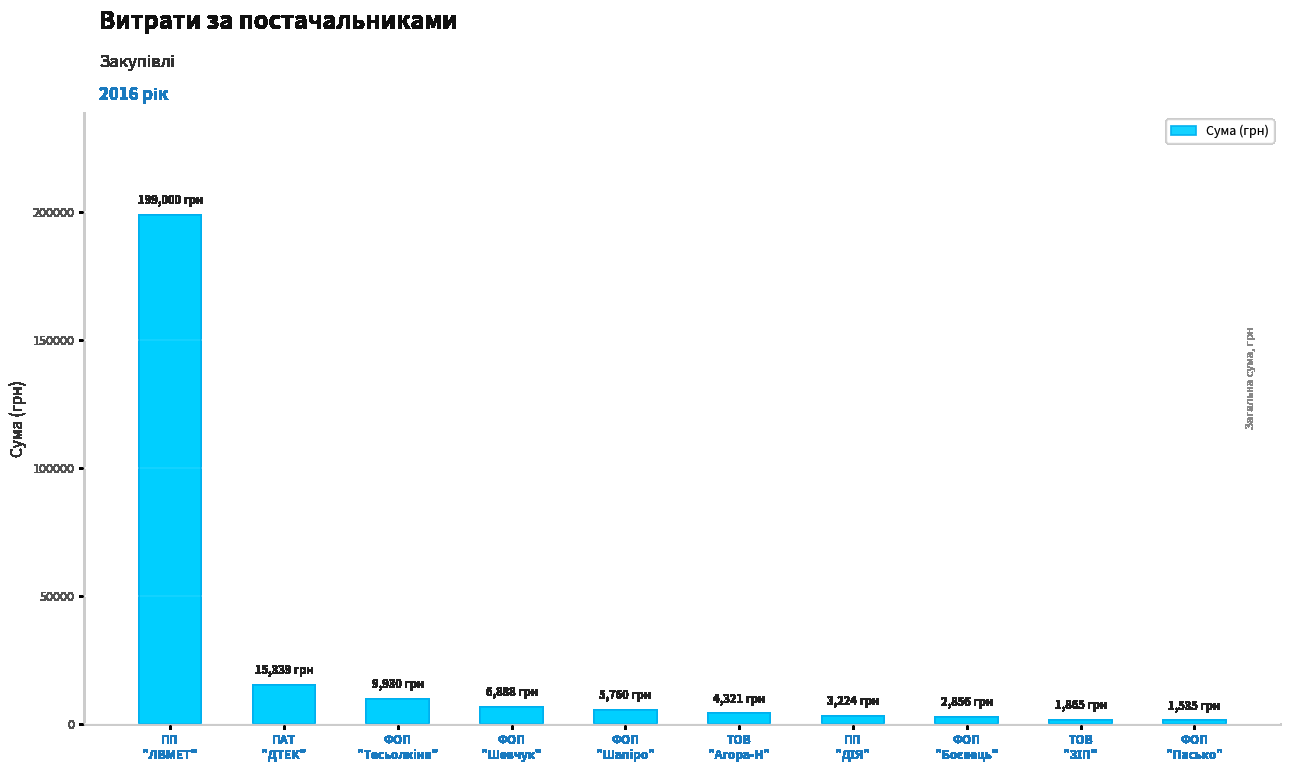

The chart shows a value of 4321.0 at ТОВ
"Агора-Н". True or false?

True